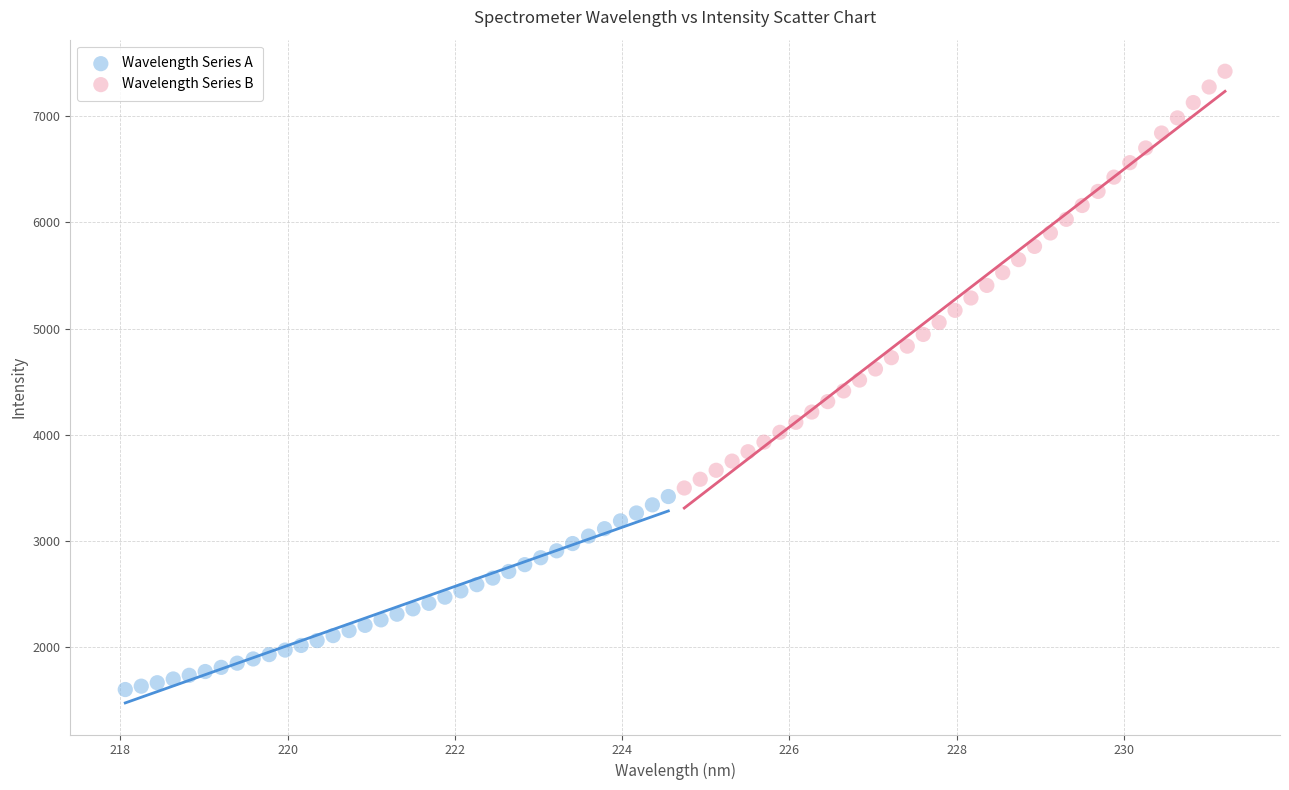

Which series reaches the maximum Y coordinate?

Wavelength Series B